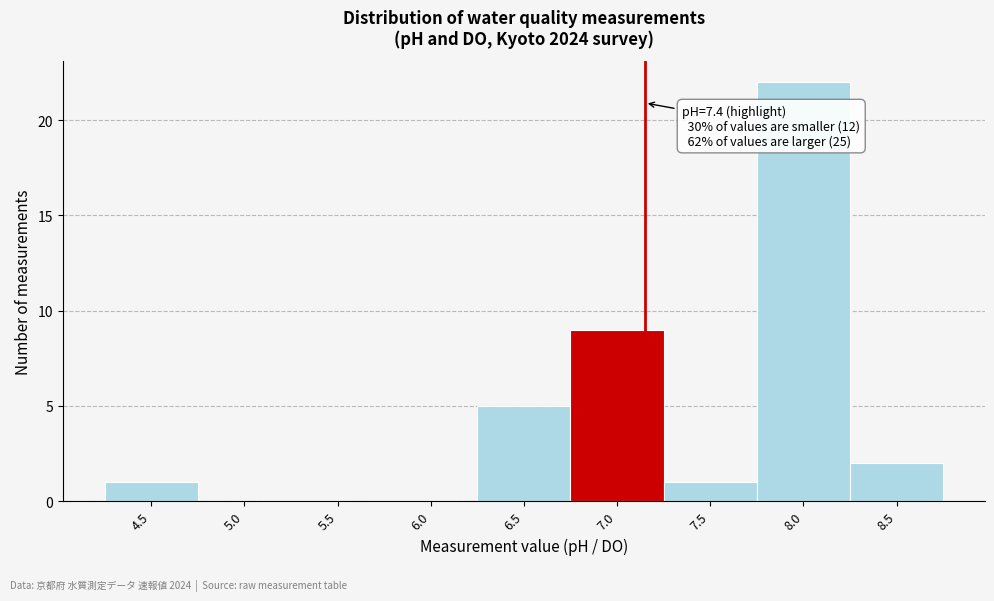

Reading left to right, what are all the values shown in this chart?

4.5=1	5.0=0	5.5=0	6.0=0	6.5=5	7.0=9	7.5=1	8.0=22	8.5=2